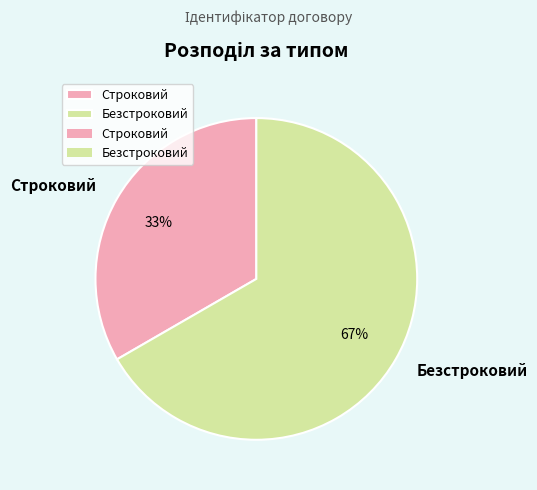

How many segments does this pie chart have?

2